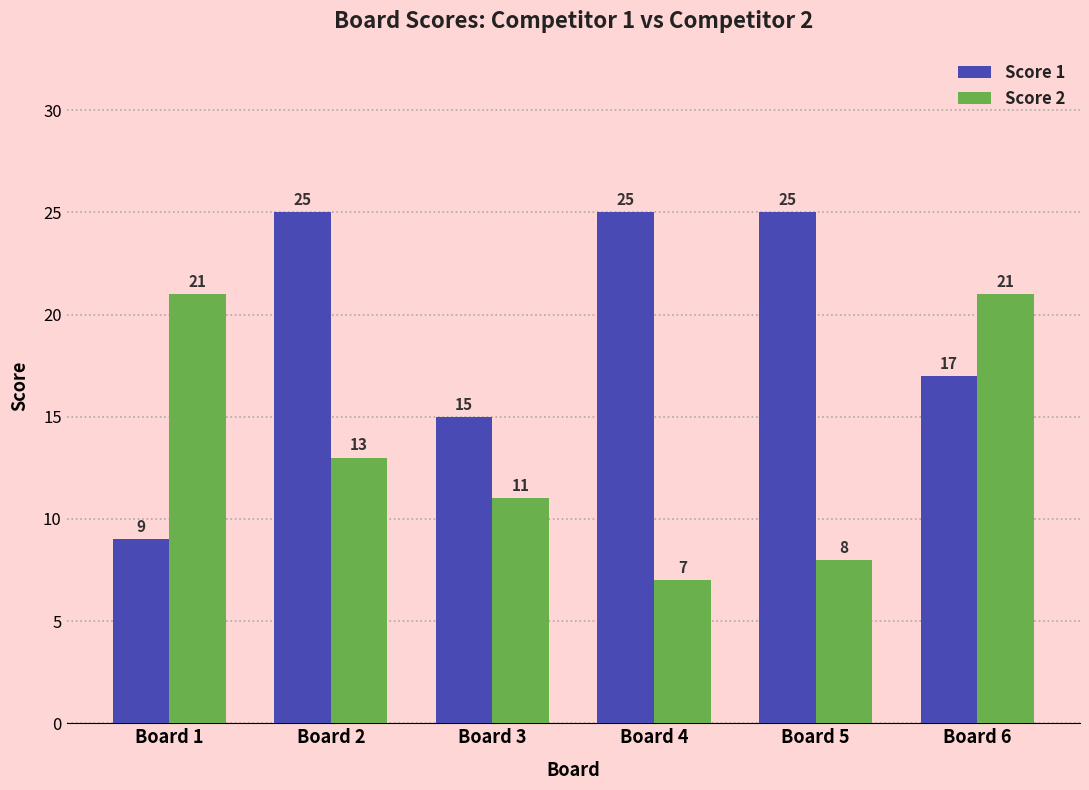

Which series has the widest spread of values?

Score 1